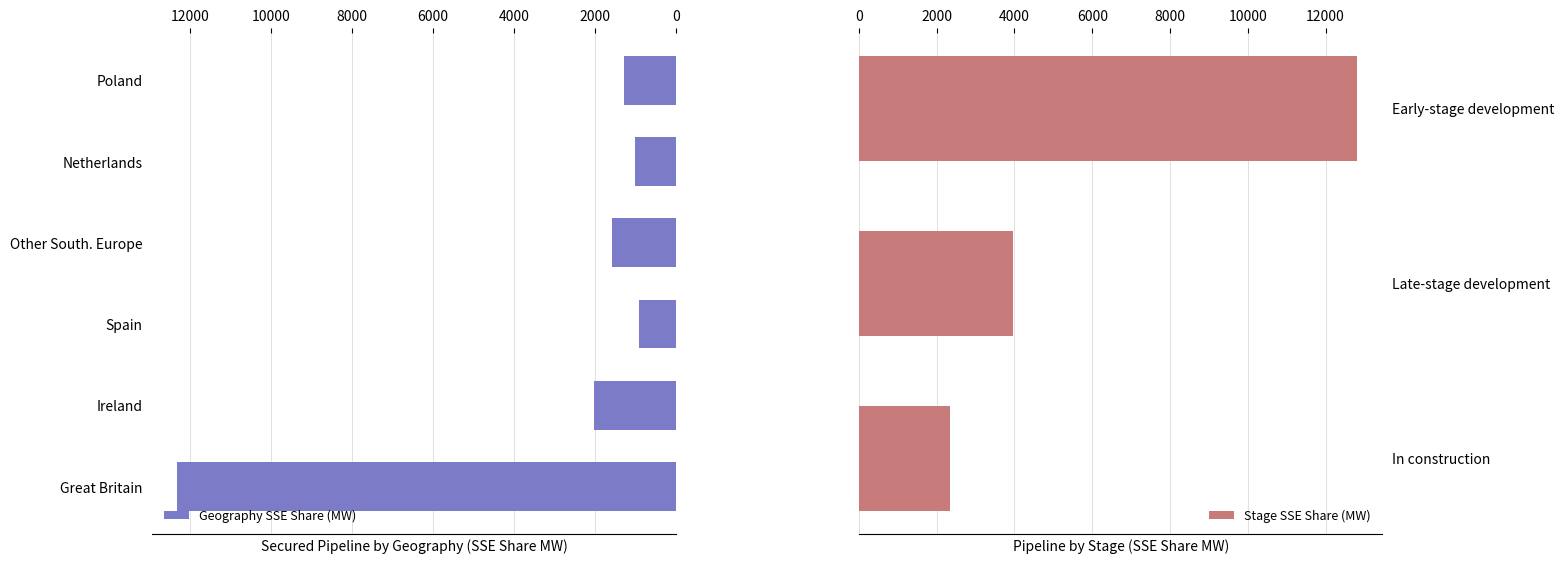

What is the label of the 5th bar from the left?

Netherlands